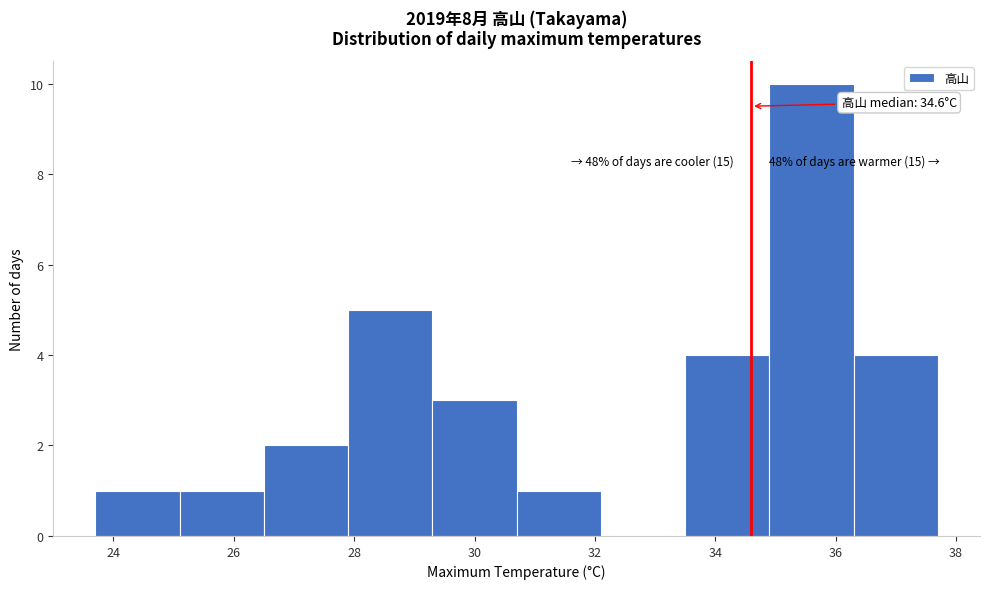

Over which range of the x-axis is the bar tallest?

34.9 to 36.3